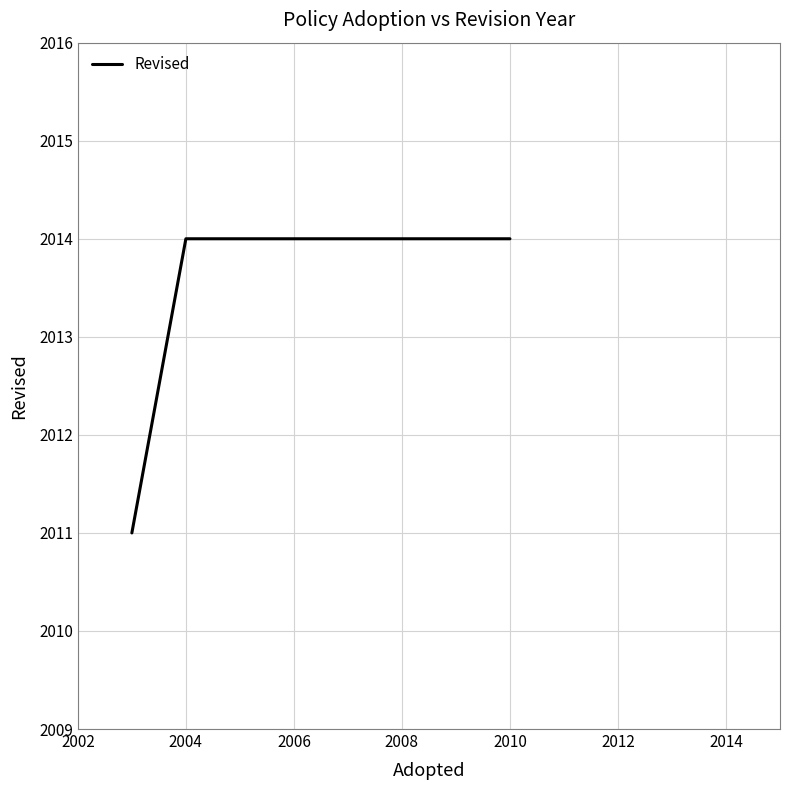

What is the difference between the second highest and minimum values?

3